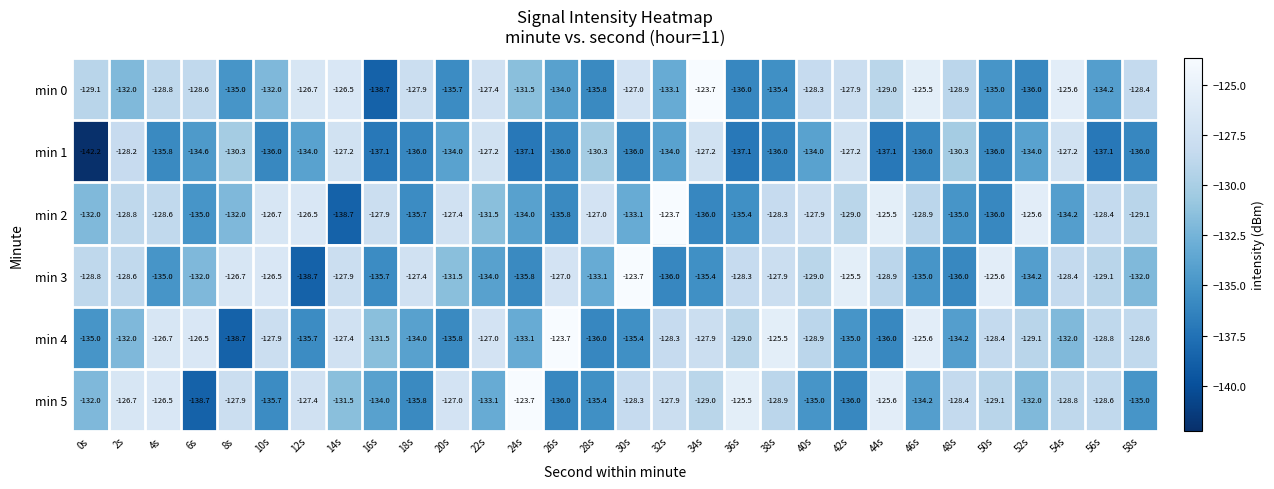

What is the difference between the maximum and minimum values in the min 4 series?

15.0